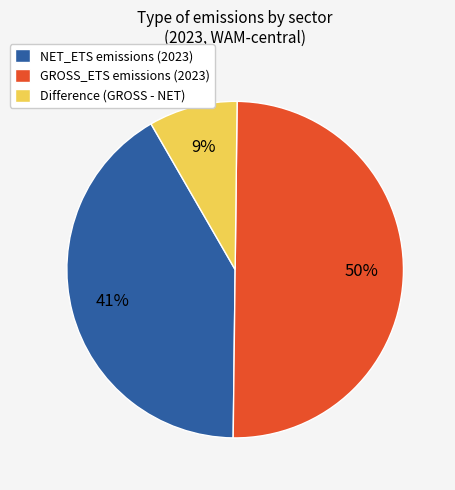

To the nearest percent, what is the difference between the Difference (GROSS - NET) and GROSS_ETS emissions (2023) slice percentages?

41%